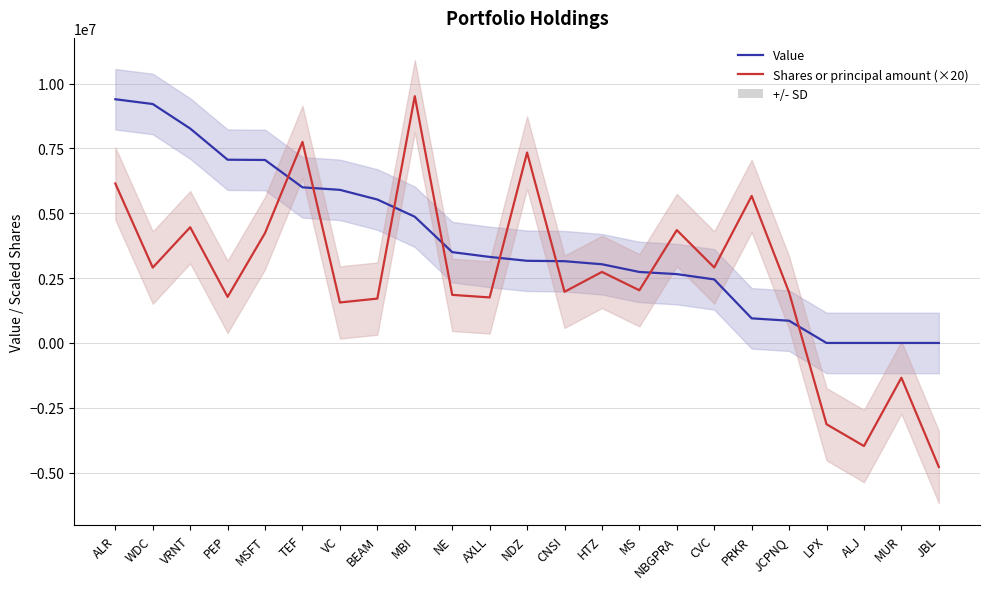

At which label does Shares or principal amount (×20) reach its minimum?

JBL